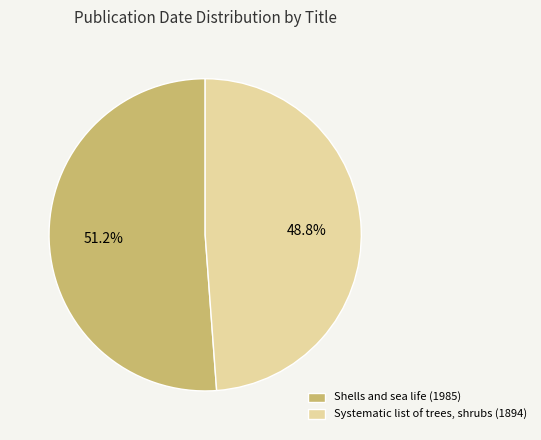

True or false: Systematic list of trees, shrubs (1894) accounts for 49% of the total.

True